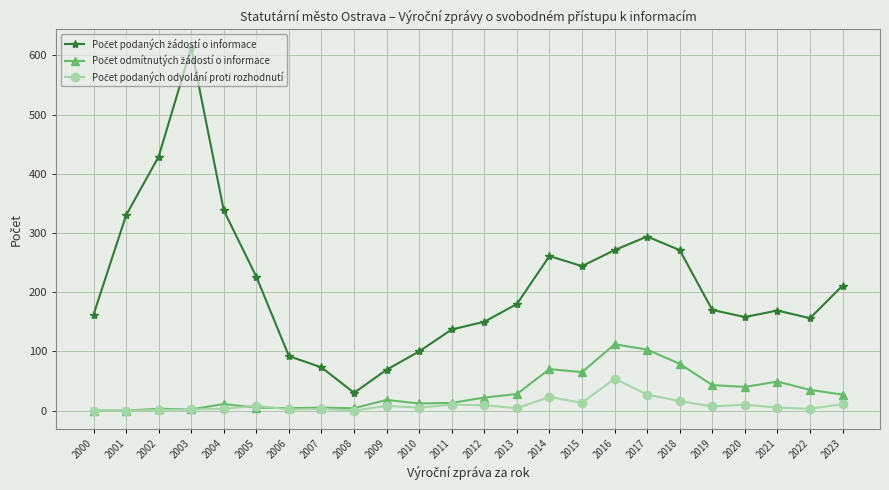

What is the total value across all series at 2023?

249